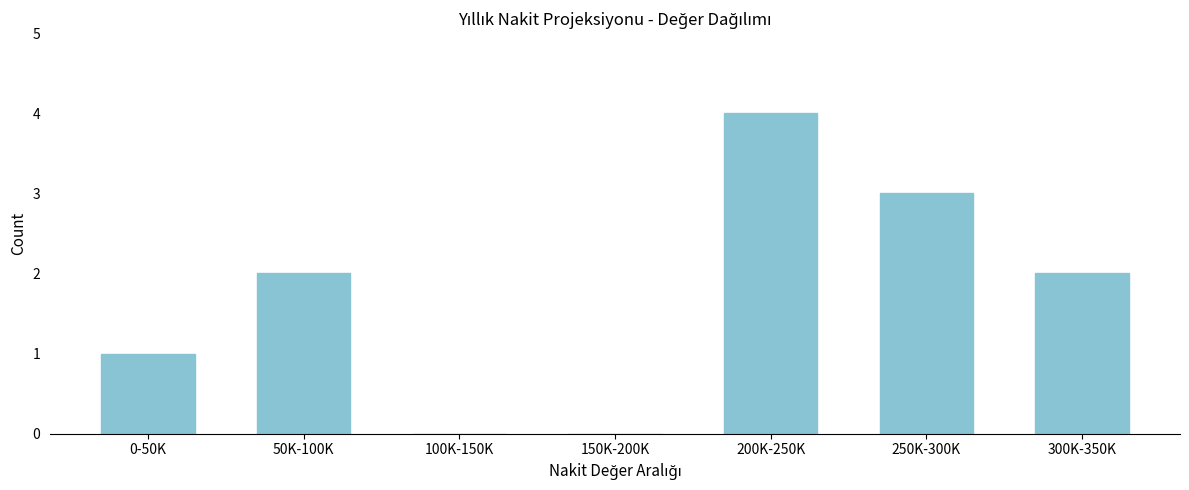

Reading left to right, what are all the values shown in this chart?

0-50K=1	50K-100K=2	100K-150K=0	150K-200K=0	200K-250K=4	250K-300K=3	300K-350K=2